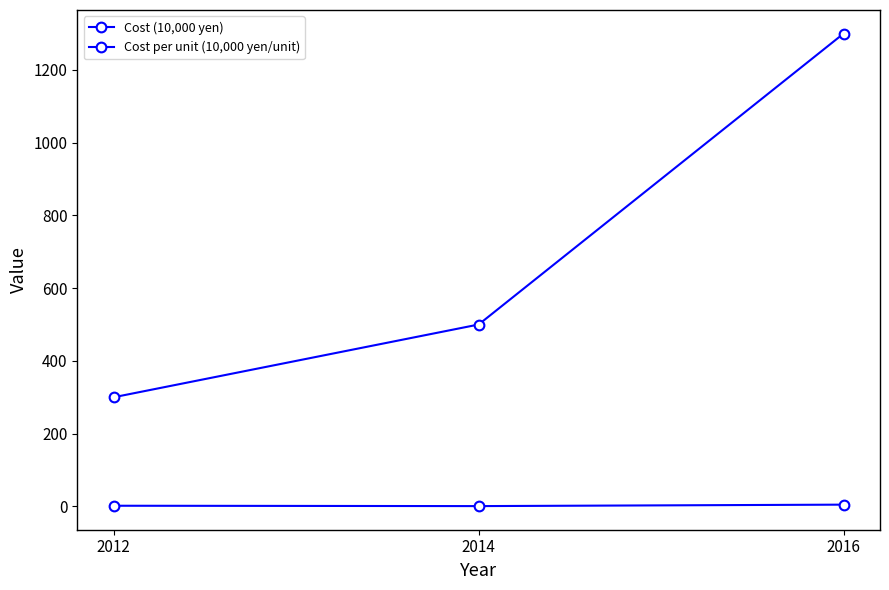

Which series has the widest spread of values?

Cost (10,000 yen)